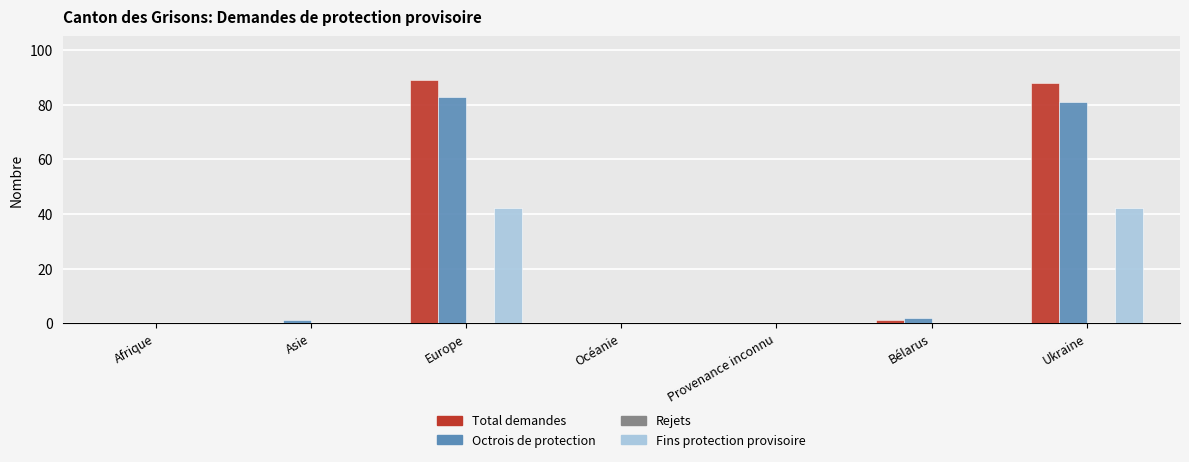

Which series has the widest spread of values?

Total demandes